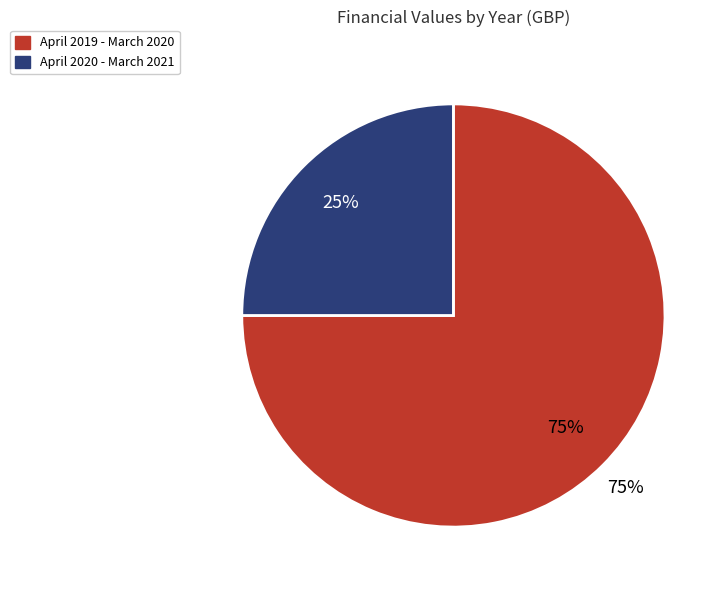

Which category accounts for the majority?

April 2019 - March 2020